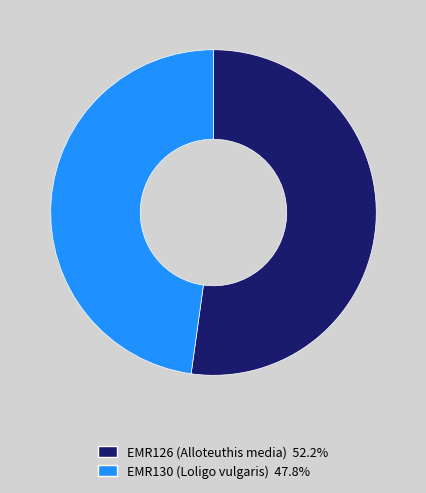

Is the sum of EMR130 (Loligo vulgaris) and EMR126 (Alloteuthis media) greater than half?

Yes